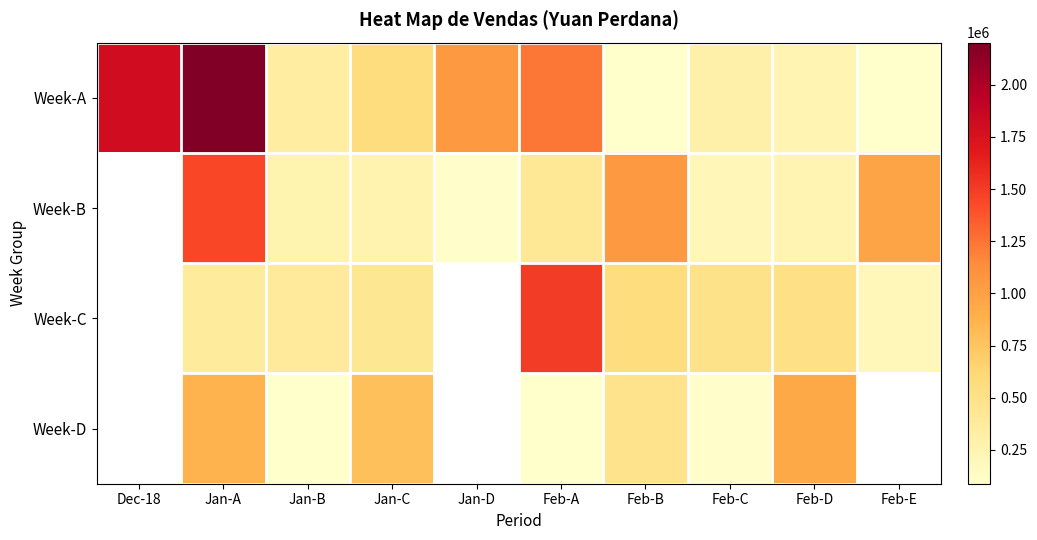

Which series has the widest spread of values?

Week-A